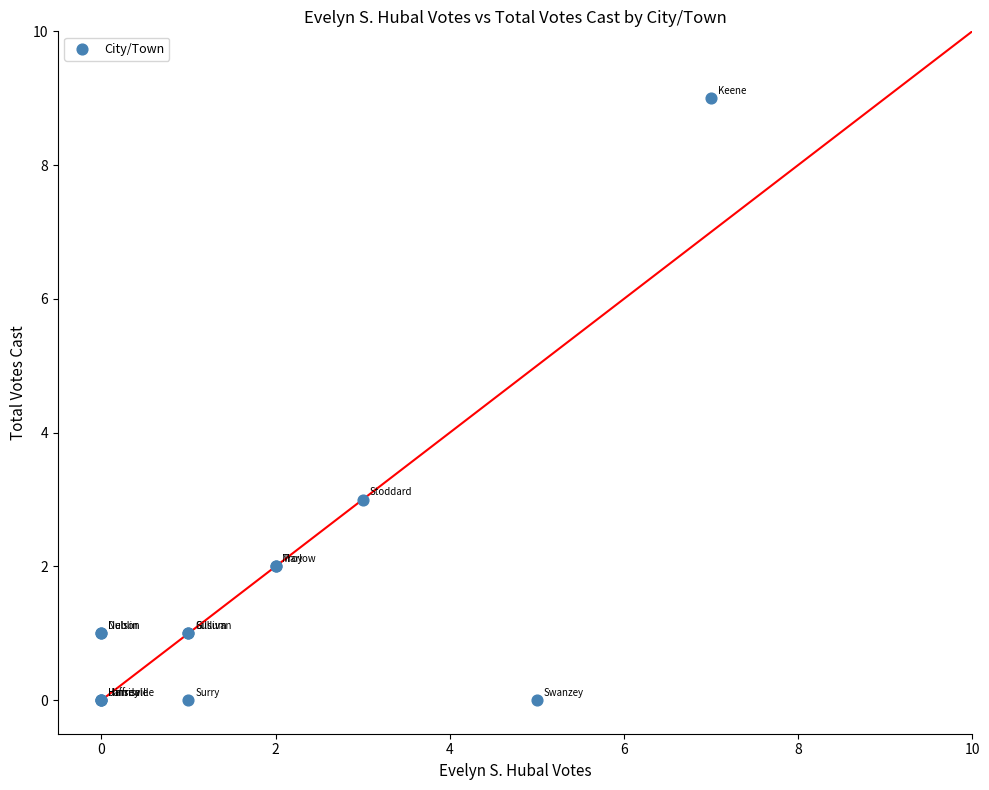

What Y value in the scatter plot is closest to 4?

3